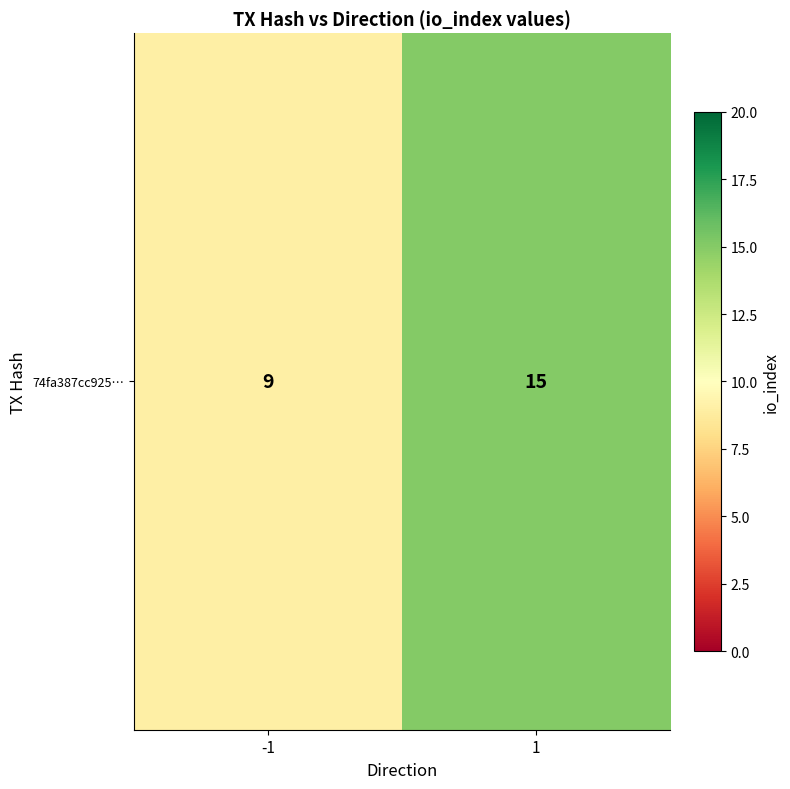

Reading left to right, list all the values displayed in this chart.

9	15